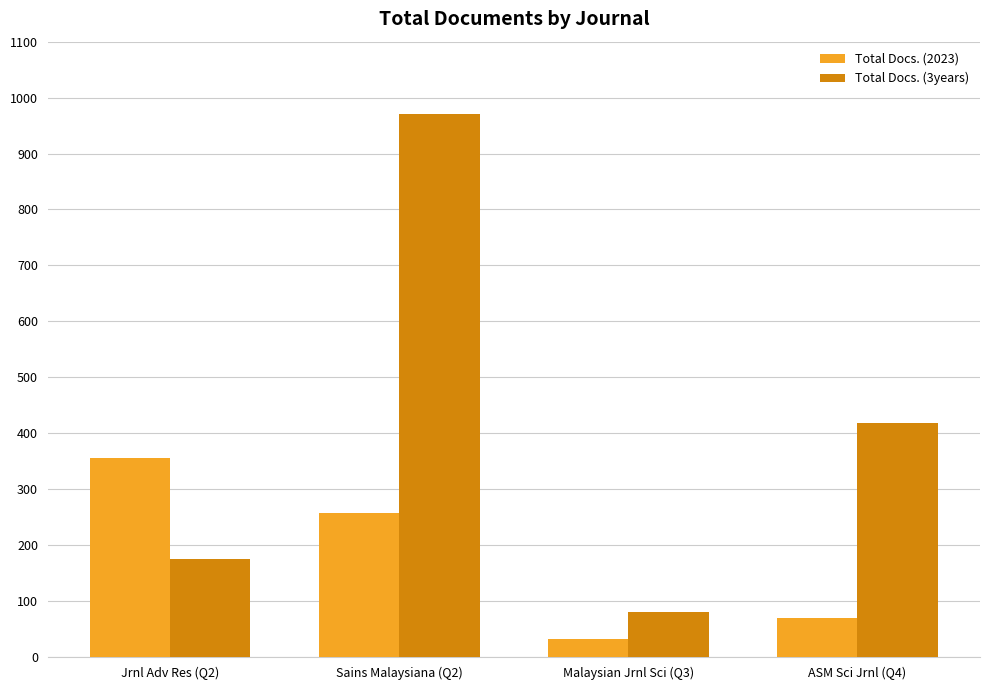

Rank the series by their average value, from lowest to highest.

Total Docs. (2023), Total Docs. (3years)